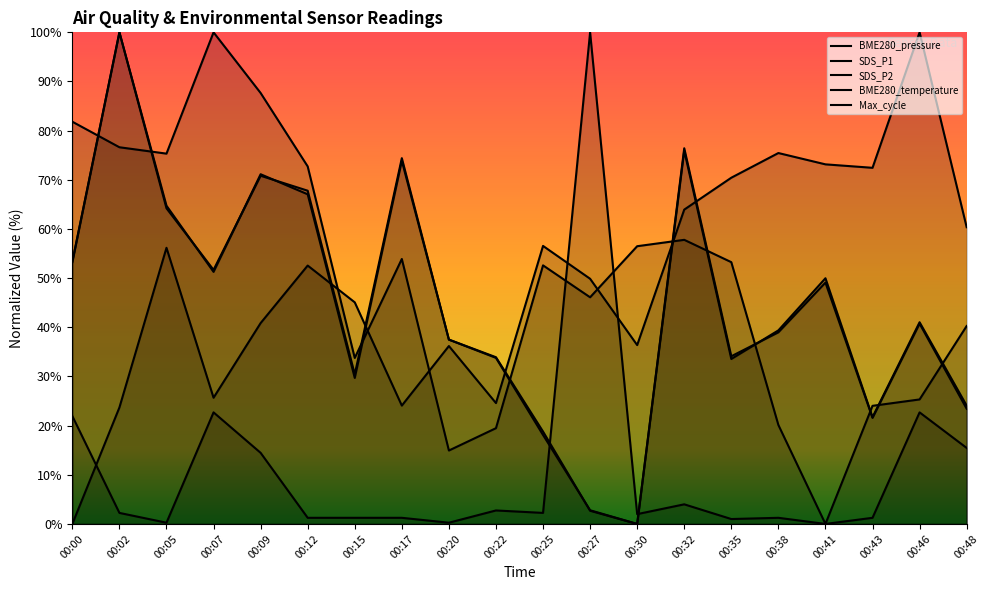

Where is Max_cycle nearest to the value 50?

00:07